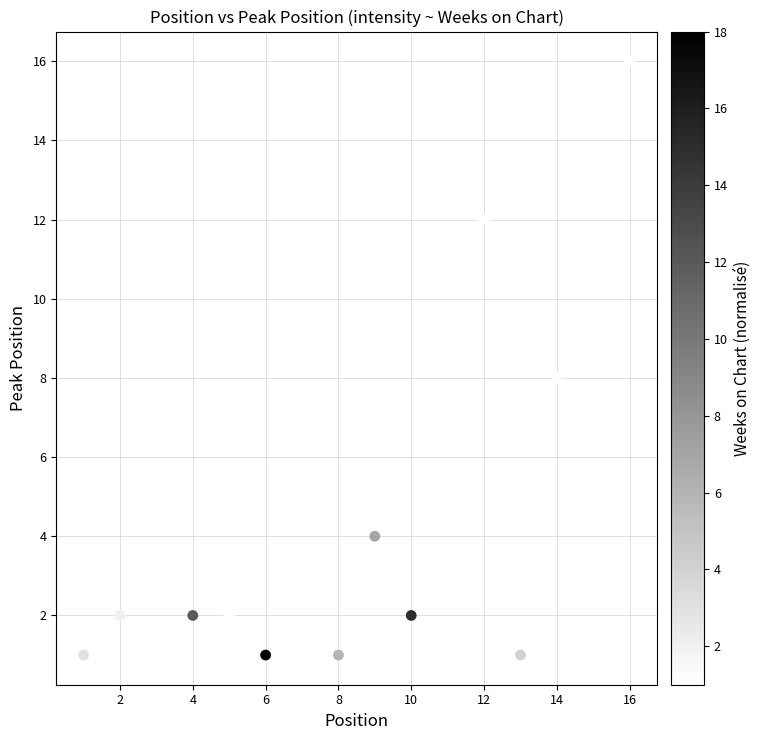

What is the range of Y values (max minus min)?

15